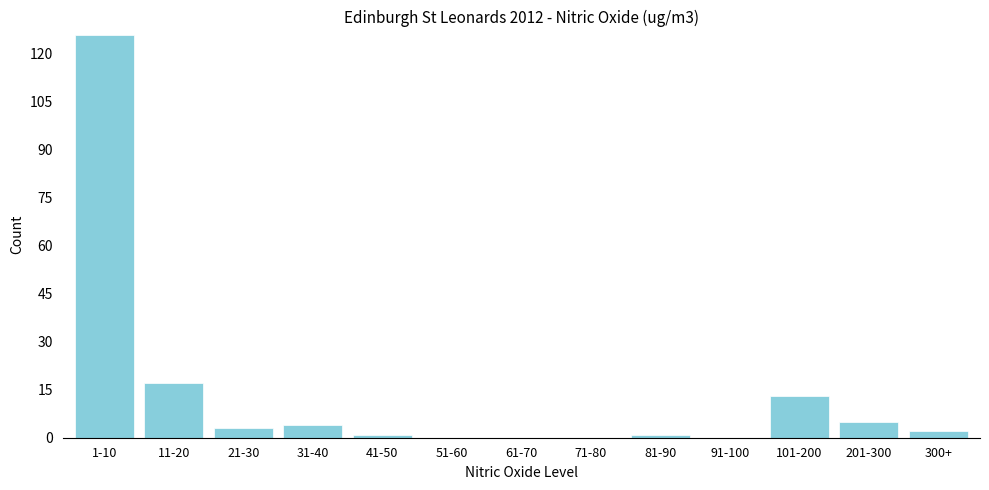

Reading left to right, extract all data points from this chart.

1-10=126	11-20=17	21-30=3	31-40=4	41-50=1	51-60=0	61-70=0	71-80=0	81-90=1	91-100=0	101-200=13	201-300=5	300+=2